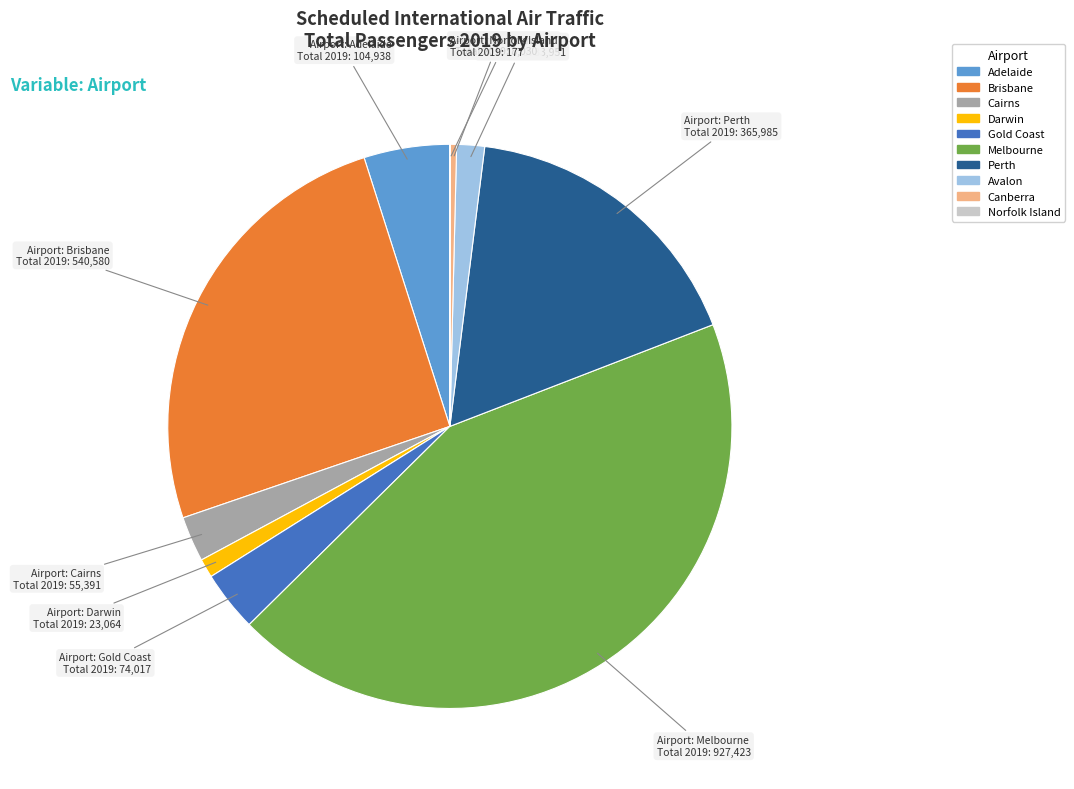

What is the largest slice in the pie chart?

Melbourne